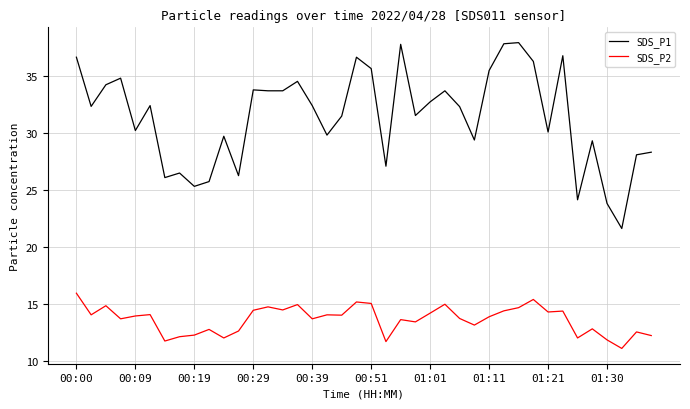

Which series has the largest total across all categories?

SDS_P1